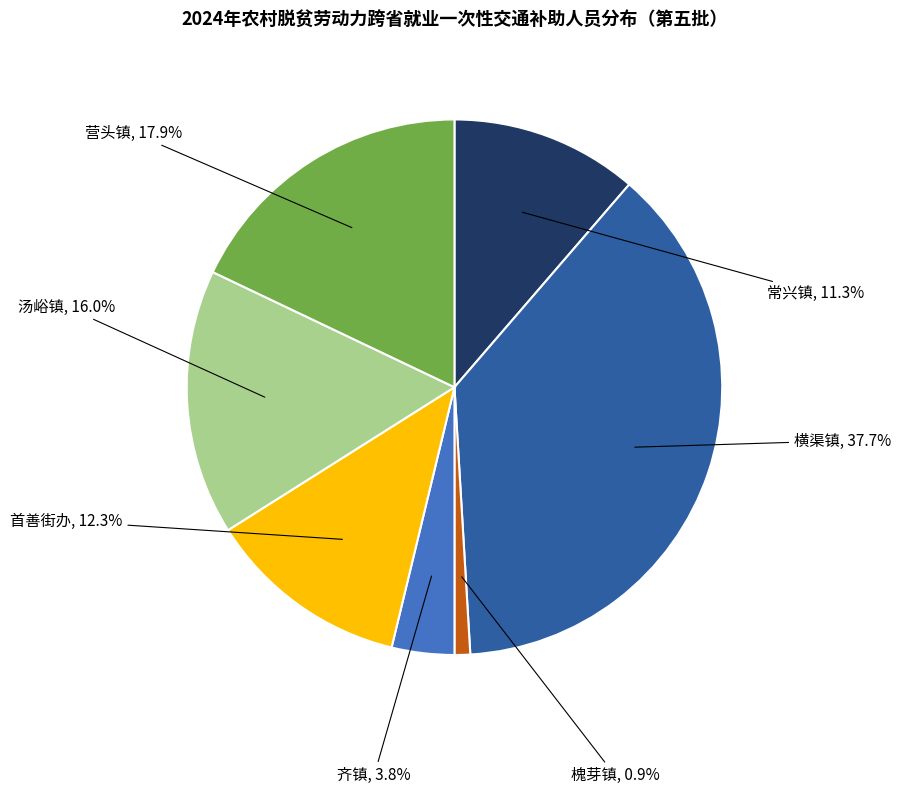

To the nearest percent, what percentage of the pie is 汤峪镇?

16%